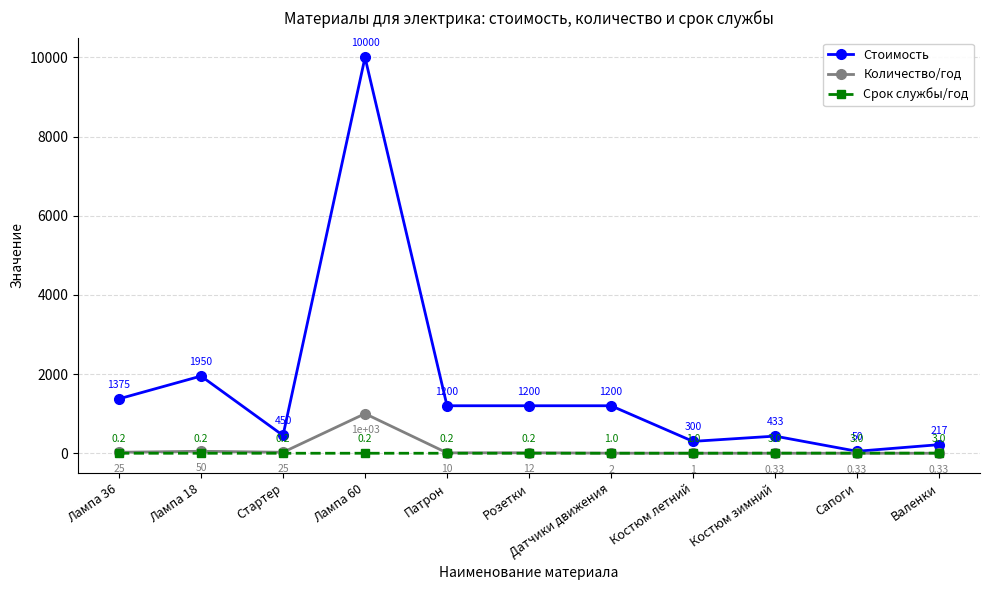

What is the label of the 7th point from the right?

Патрон